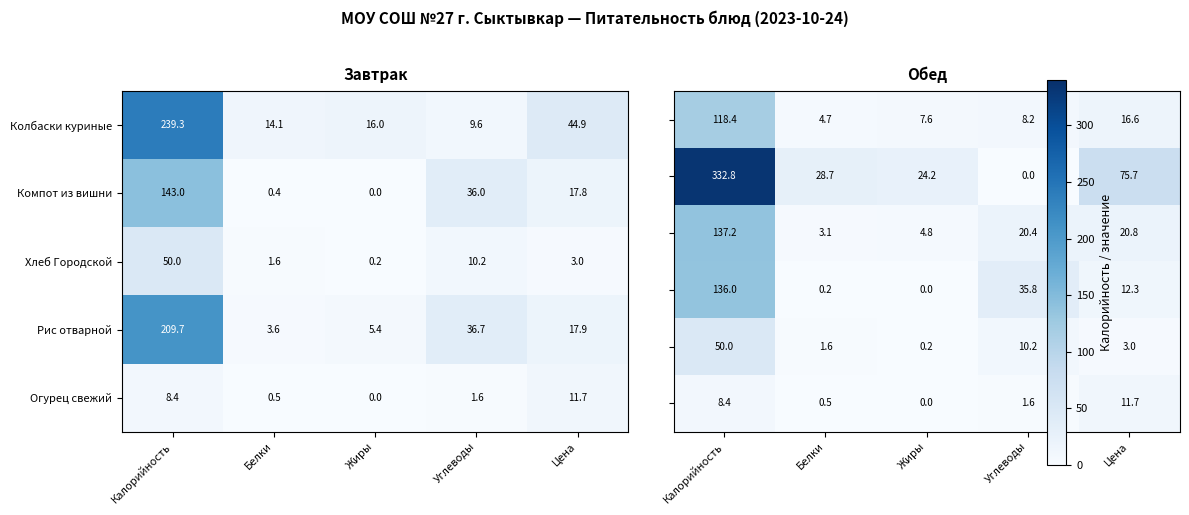

The value of Рис отварной at Белки is 1.2. True or false?

False